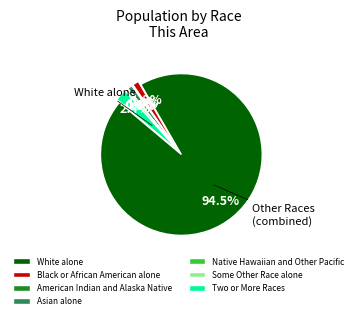

Which category has the biggest portion of the pie?

White alone